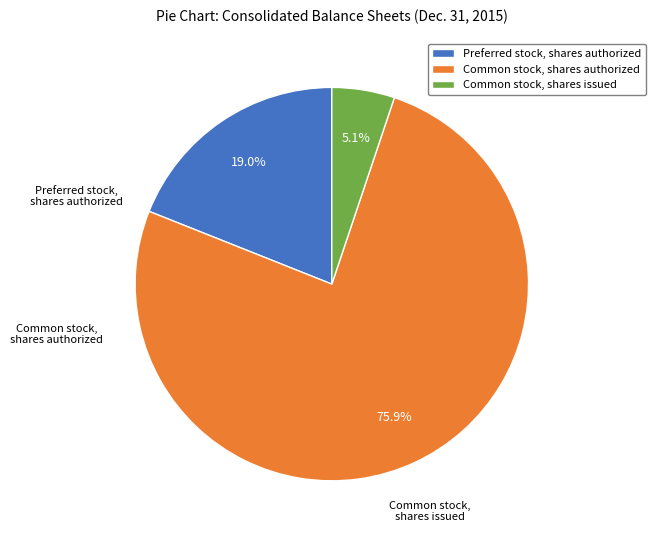

How many slices are in this pie chart?

3